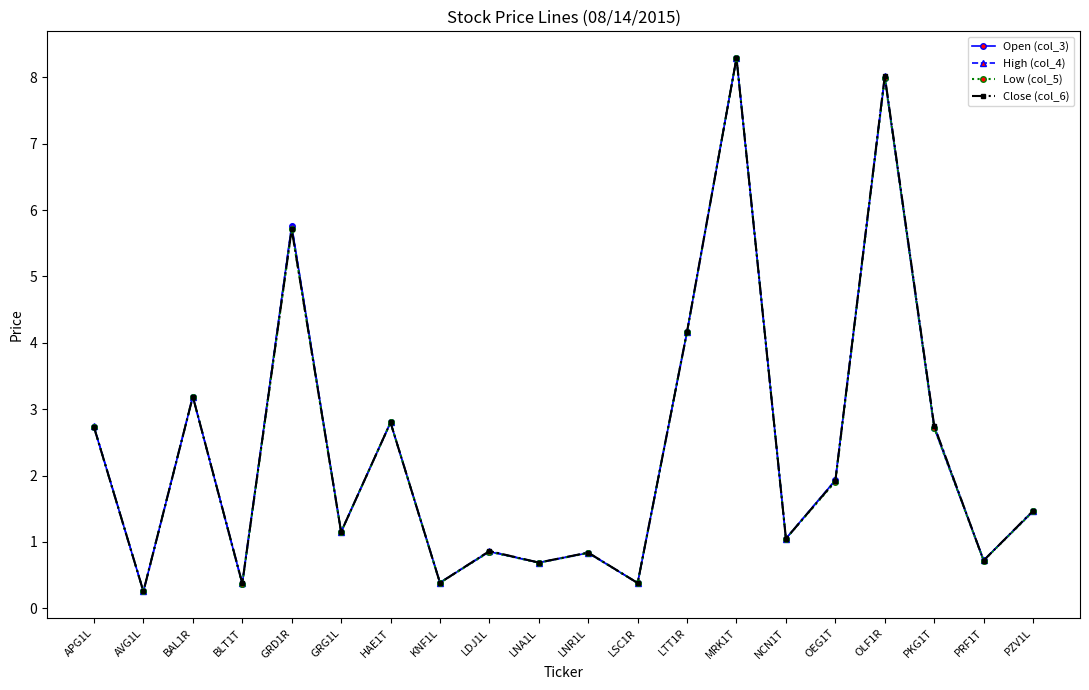

What is the maximum value for High (col_4)?

8.3